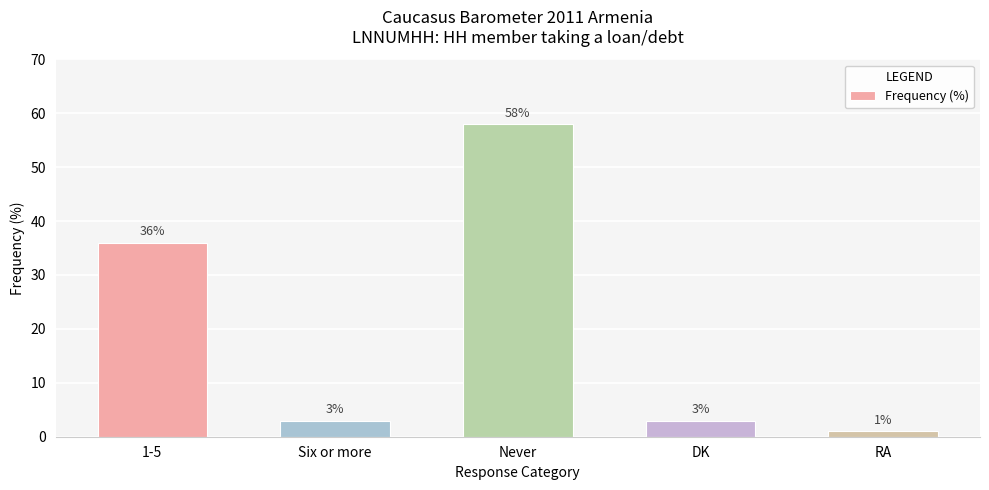

Which has a higher value, 1-5 or RA?

1-5